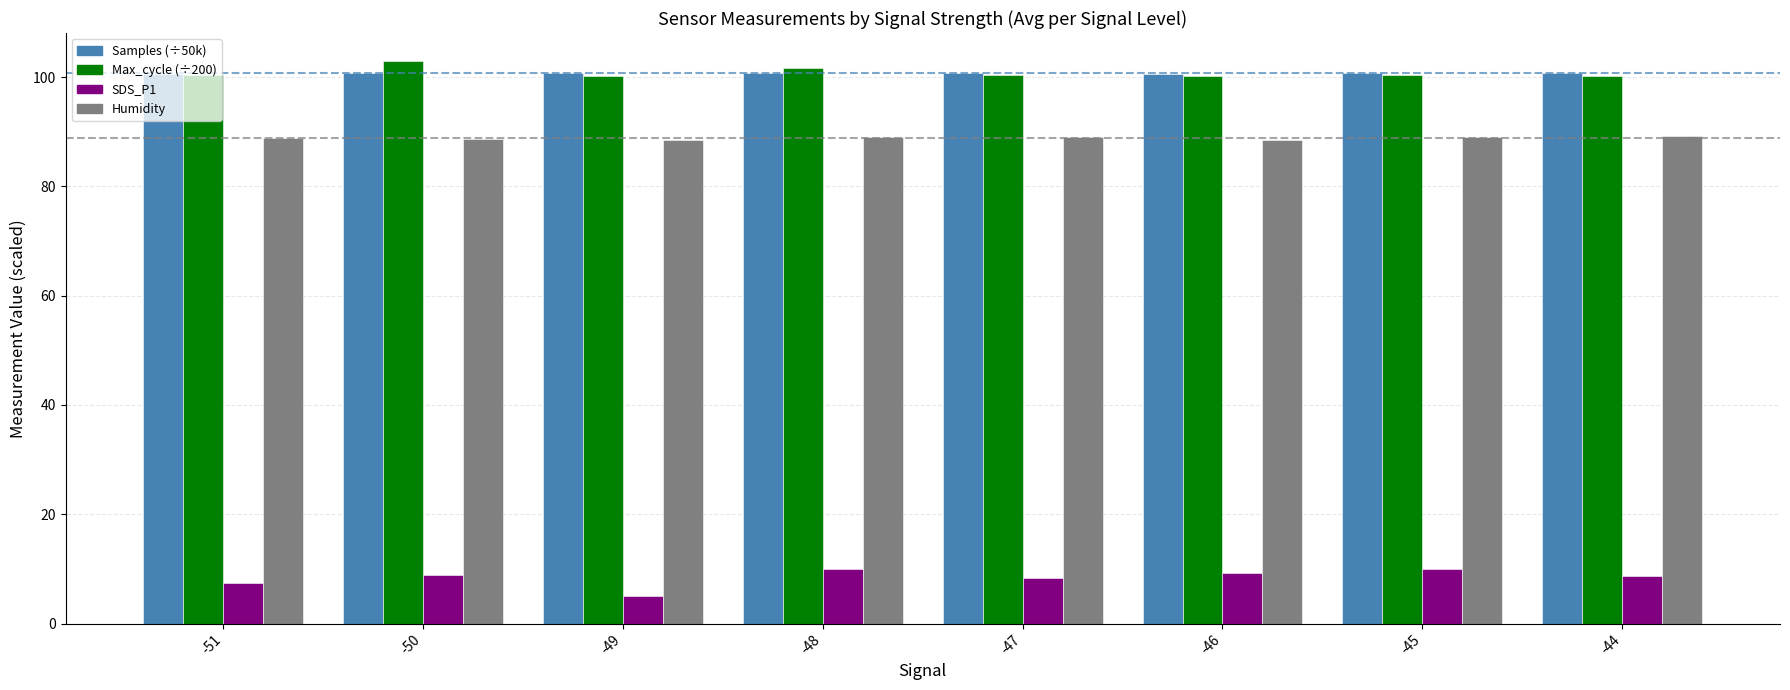

The SDS_P1 series shows 9.9 at -48. True or false?

True